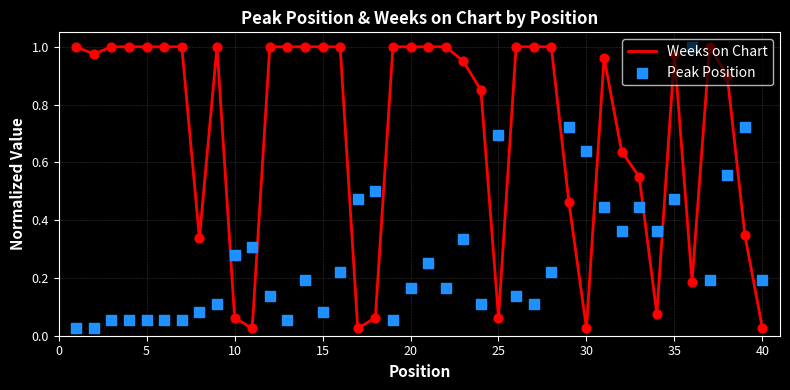

The Weeks on Chart series shows 0.6 at 20. True or false?

False